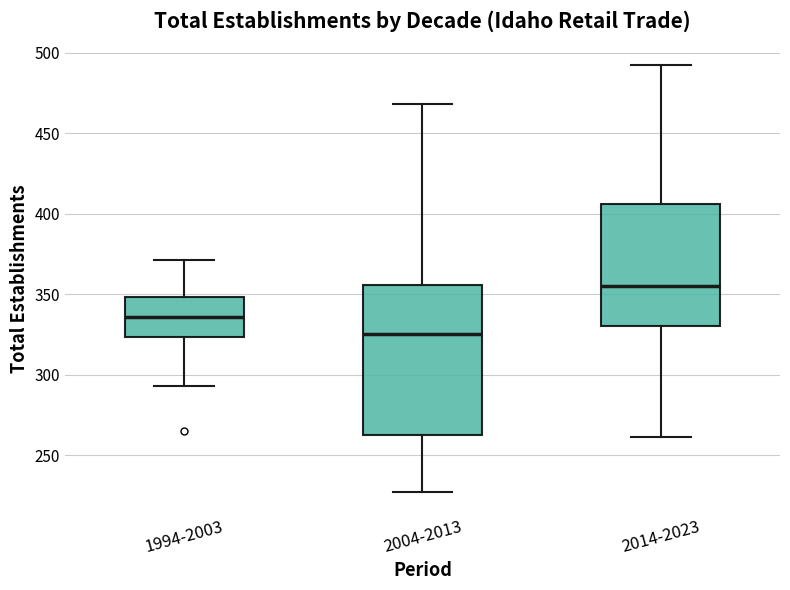

Which box has the highest median line?

2014-2023